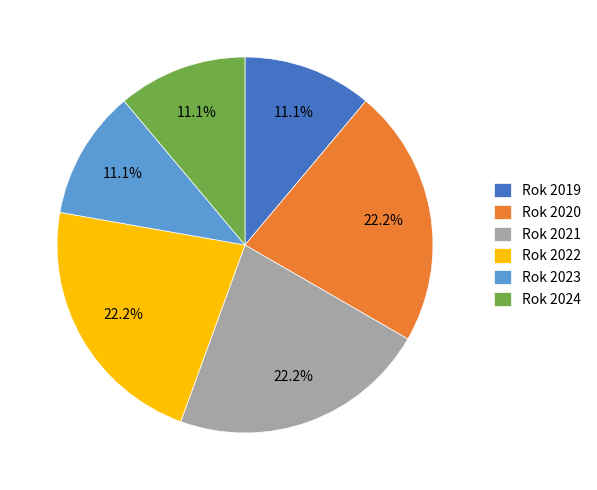

Is Rok 2020 the majority of the pie?

No